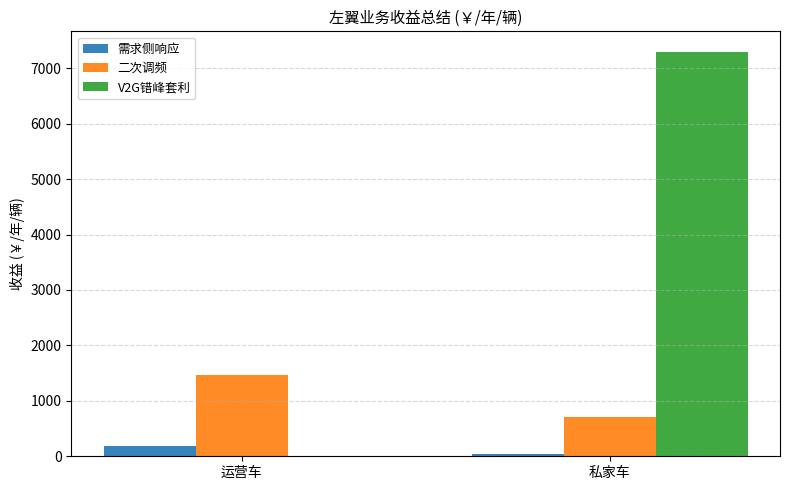

What is the greatest value displayed?

7300.0